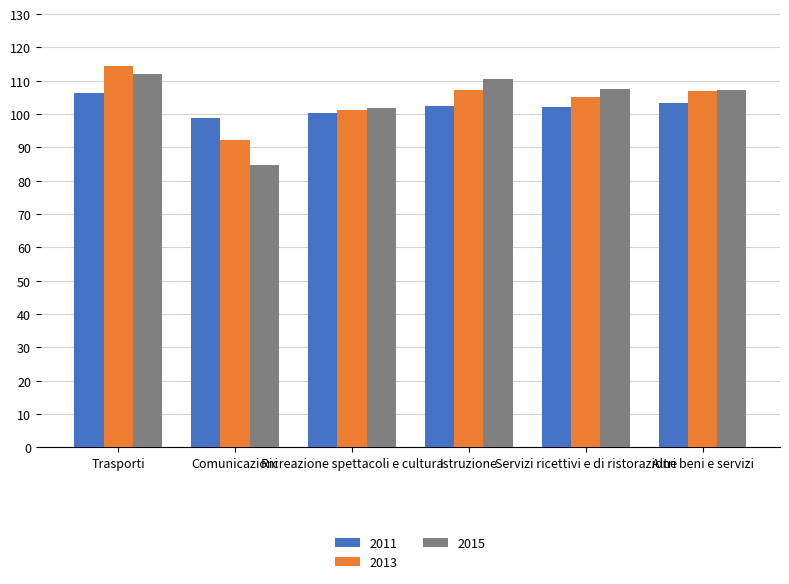

What is the average value of the 2013 series?

104.5